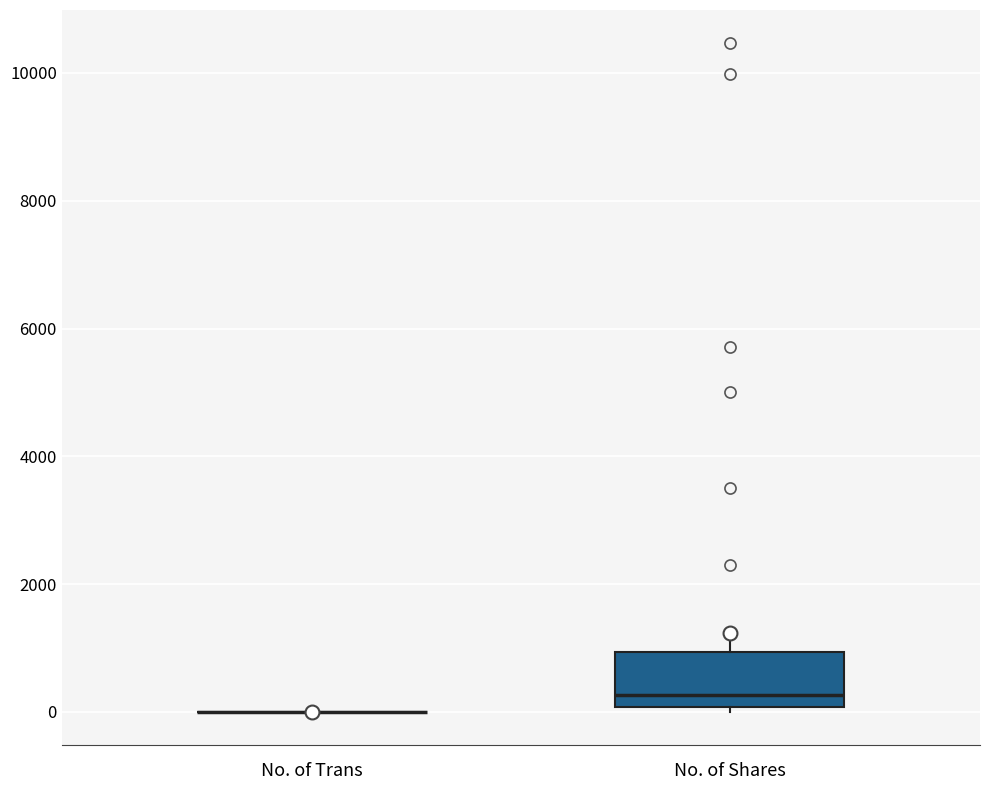

Which box is the tallest, from its lower edge to its upper edge?

No. of Shares